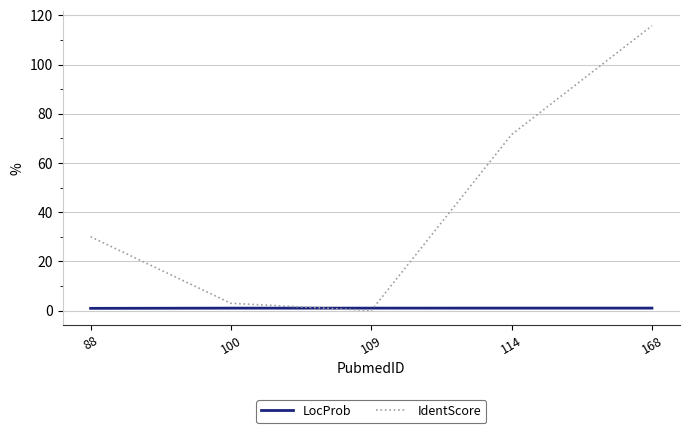

What is the sum of all IdentScore values?

220.3